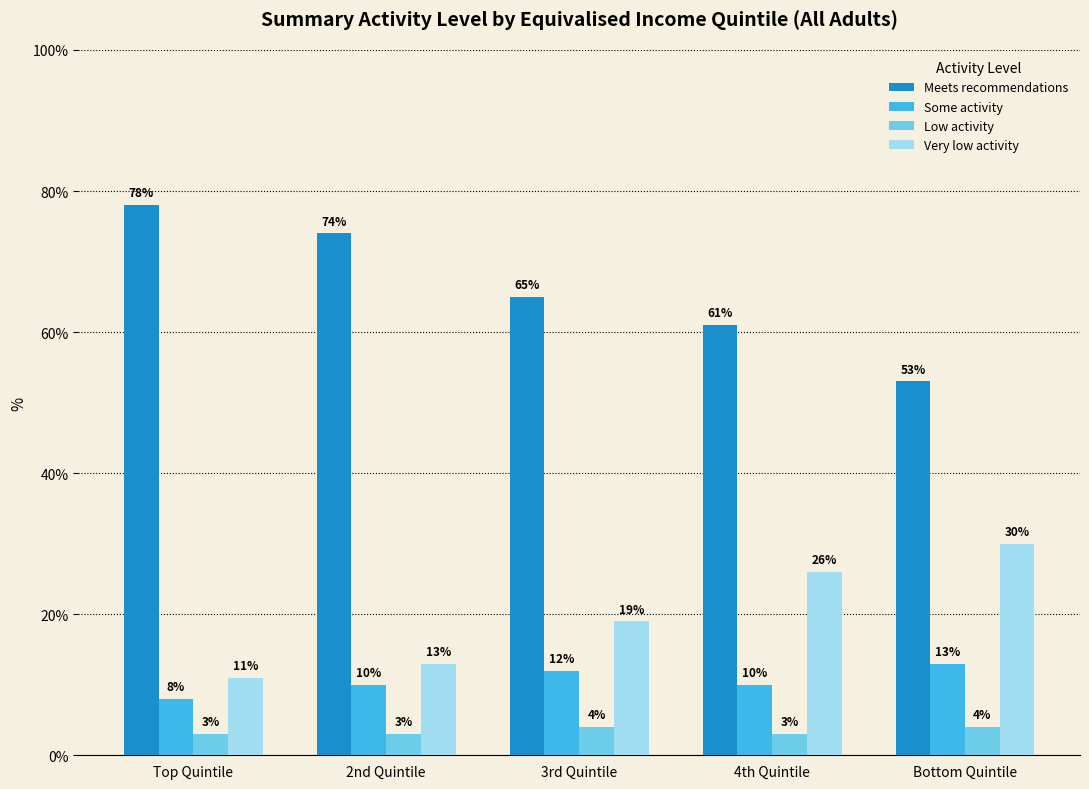

Which series changed the most between 3rd Quintile and Bottom Quintile?

Meets recommendations